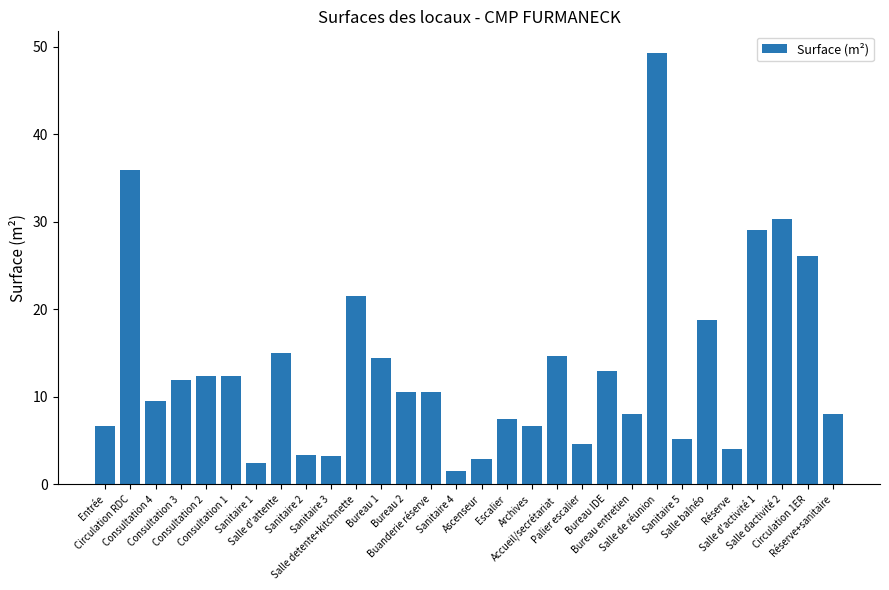

At which label is the value closest to 25?

Circulation 1ER